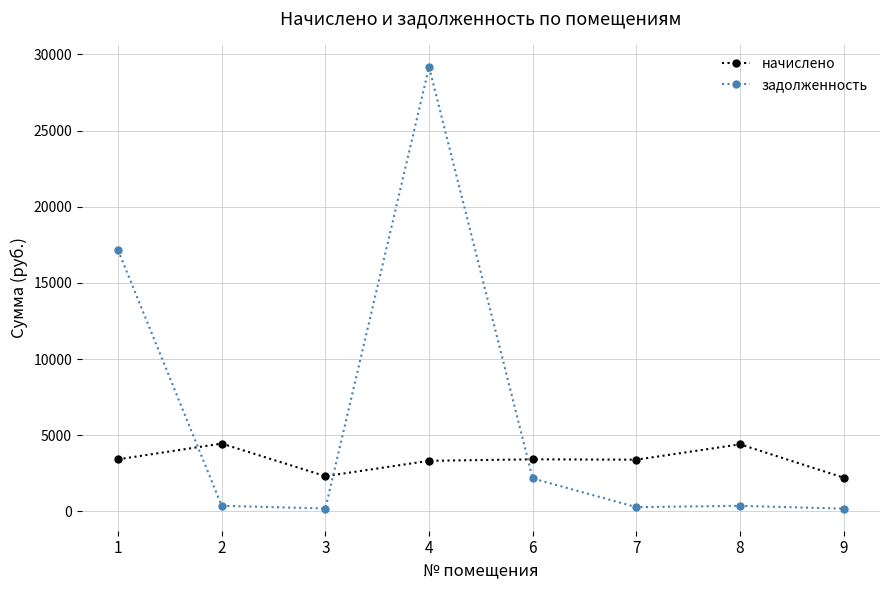

How many data points in задолженность are above 371?

4